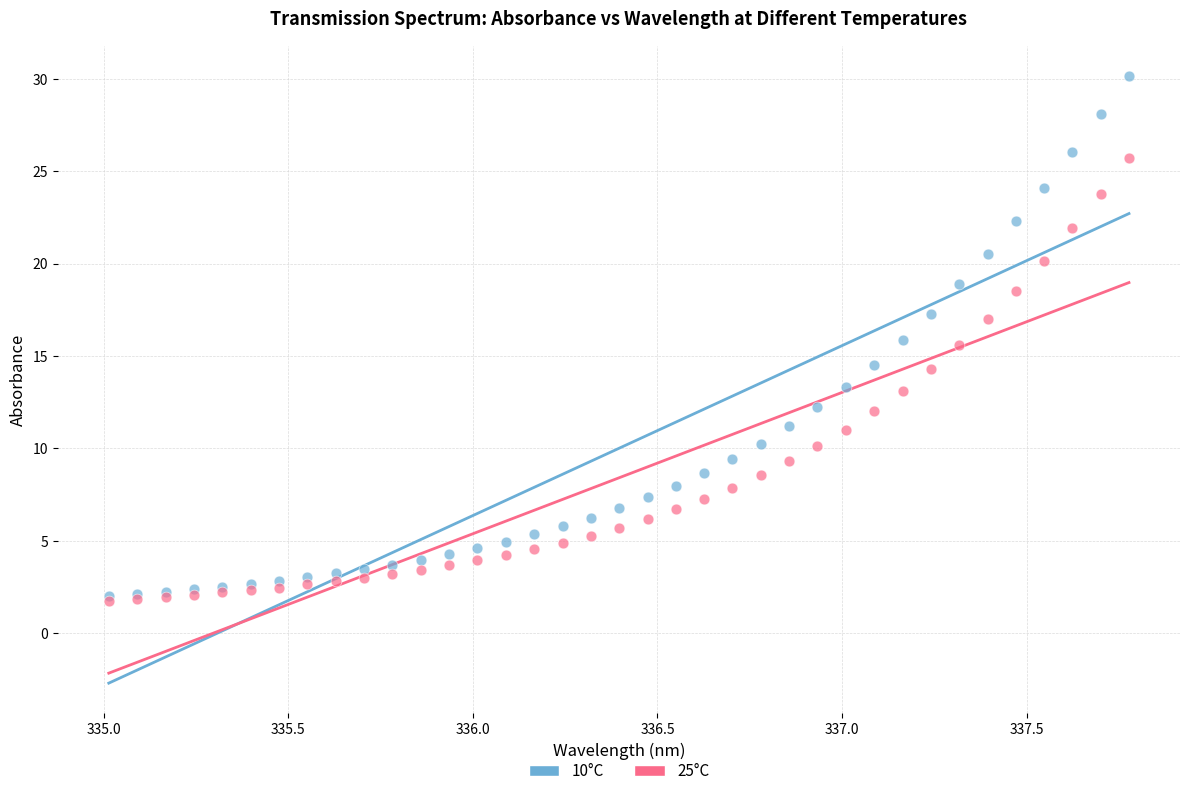

What are all the series names shown in the legend?

10°C, 25°C